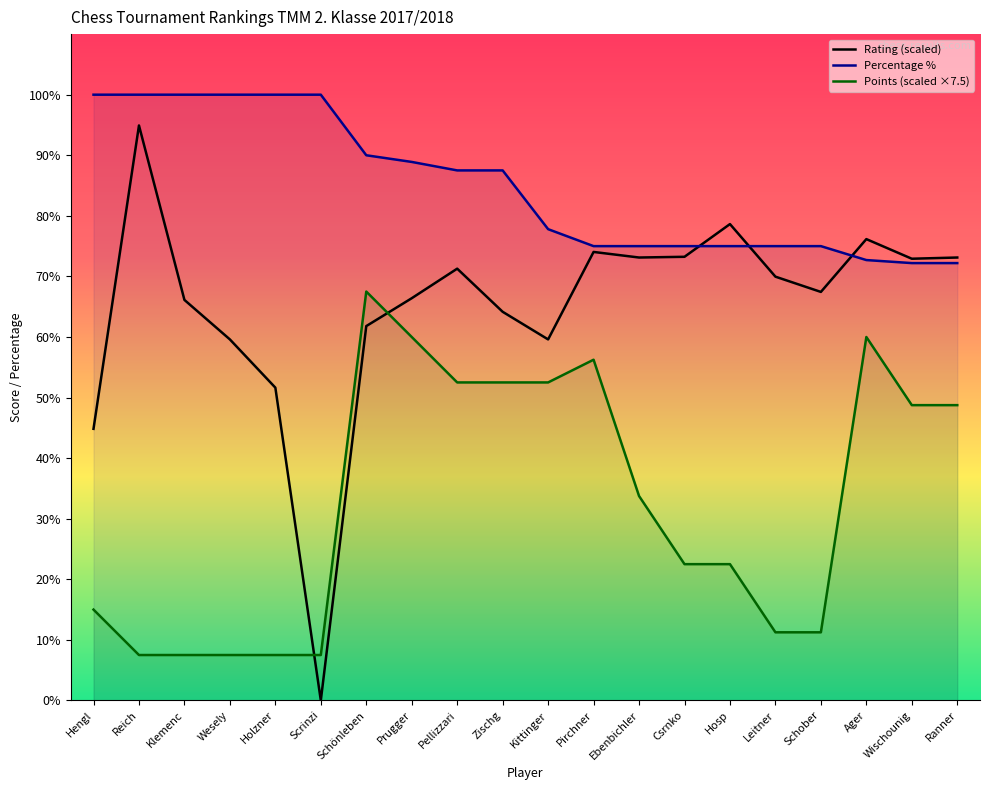

True or false: Percentage has more than 0 points higher than both neighbors.

False